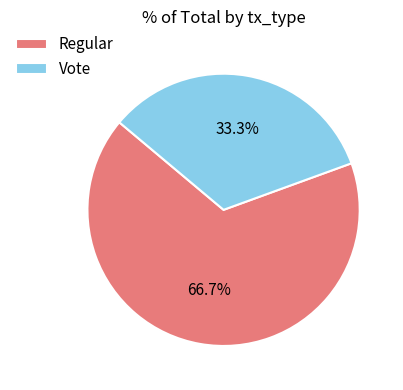

Which has a higher value, Vote or Regular?

Regular